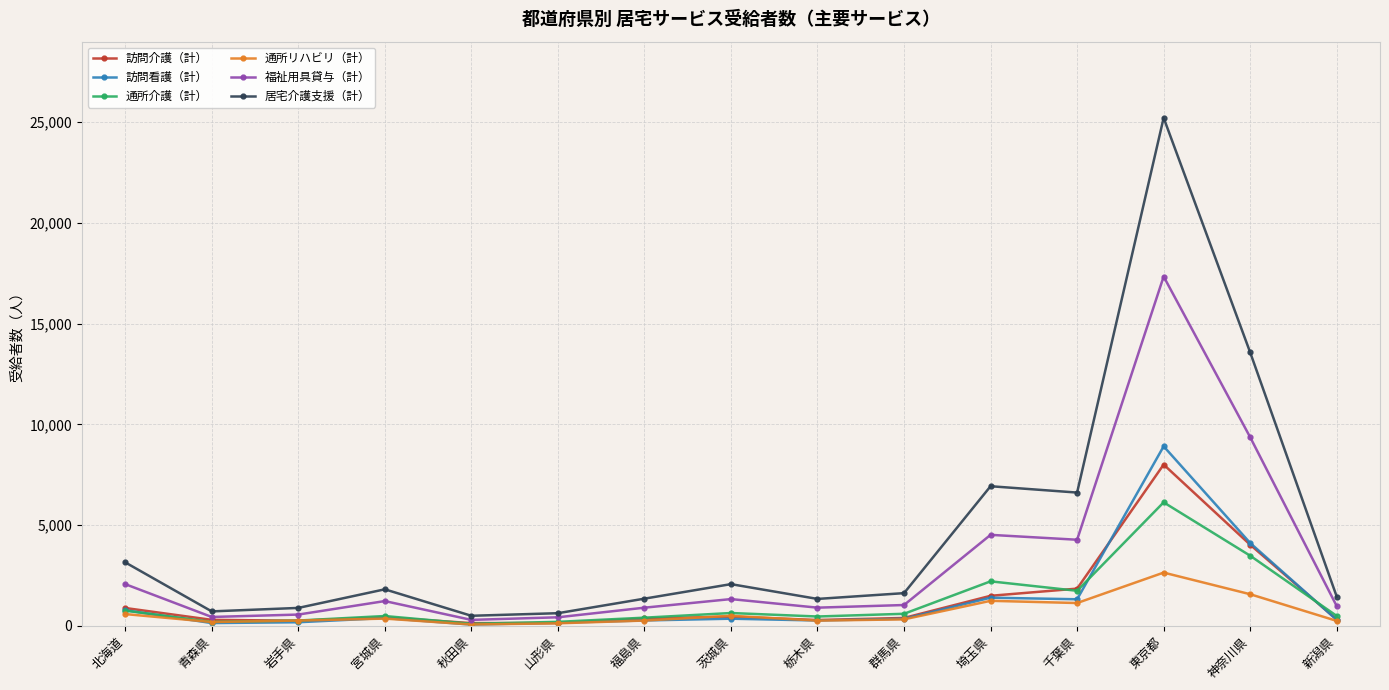

In 通所リハビリ（計）, how many points are higher than both neighbors (excluding endpoints)?

4